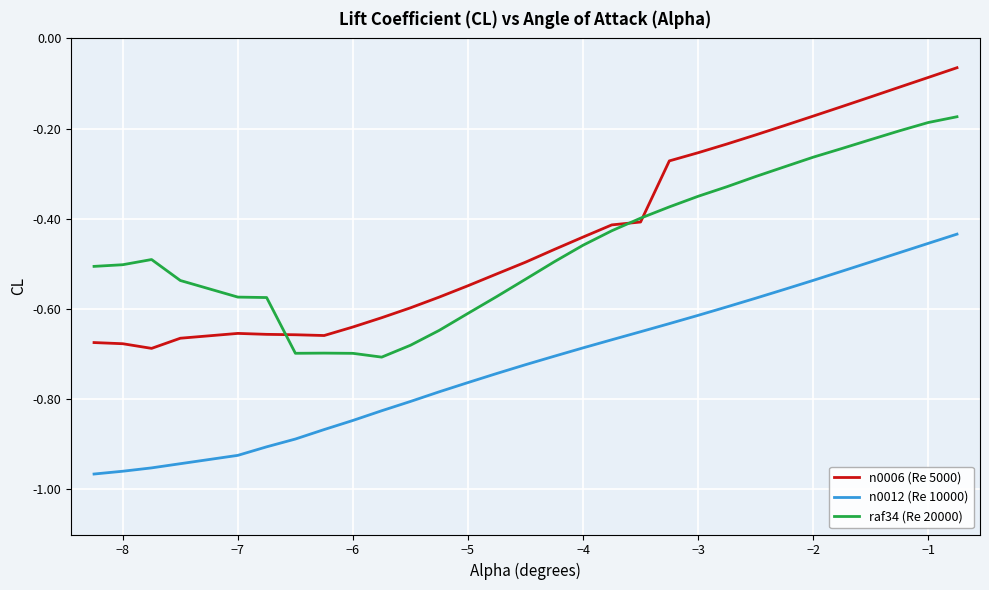

True or false: n0012 (Re 10000) and raf34 (Re 20000) intersect in this chart.

False